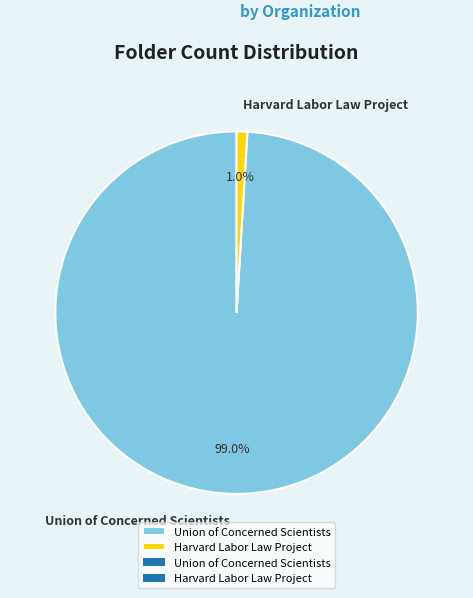

Rank the categories by value from lowest to highest.

Harvard Labor Law Project, Union of Concerned Scientists